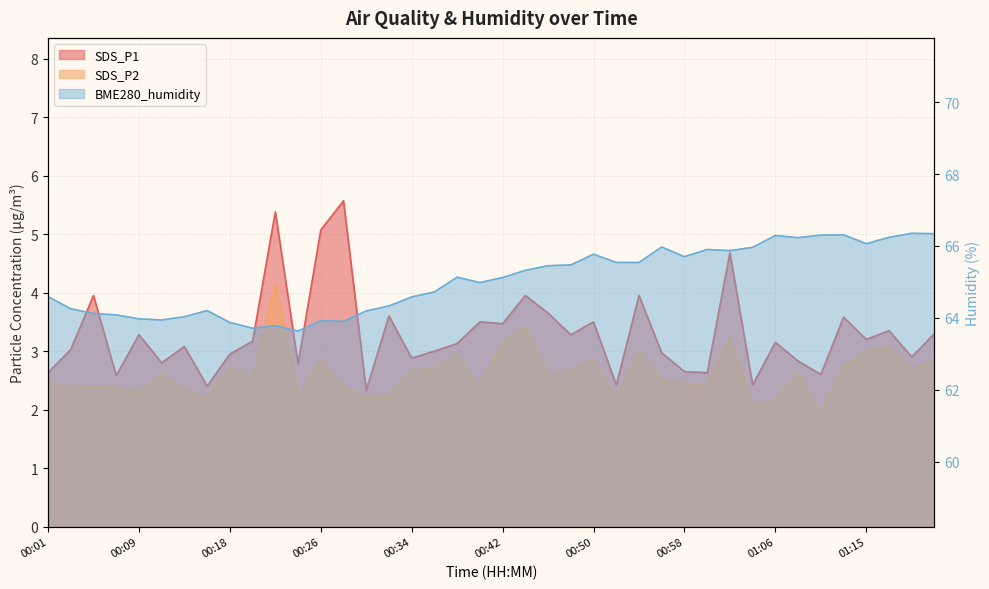

What is the total value across all series at 00:07?

69.0